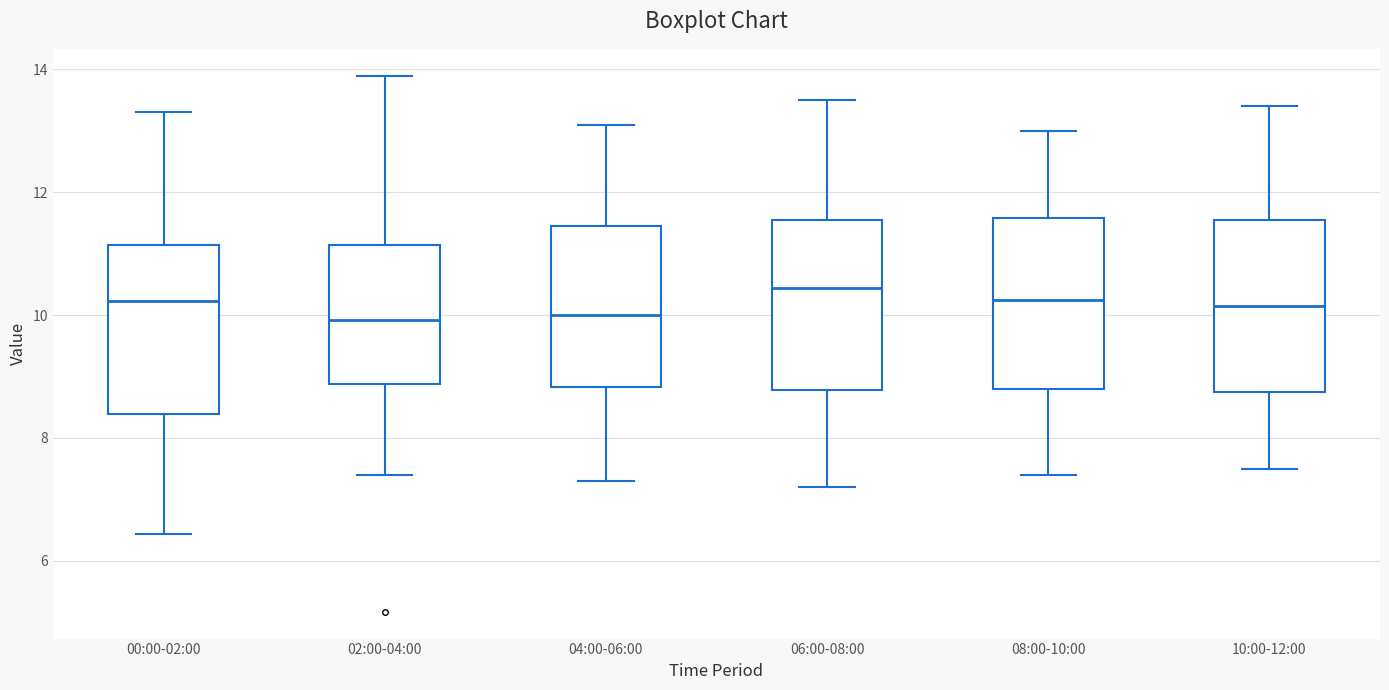

Where does the upper whisker of the box for 02:00-04:00 end on the y-axis? The values are not printed on the chart, so give them approximately, as read against the axis.

14.0